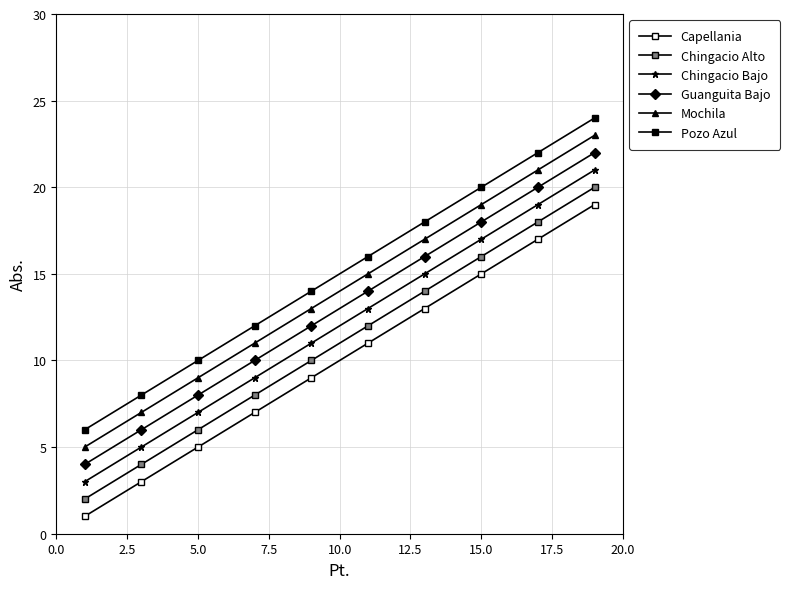

Is this an area chart (filled region under the line)?

No